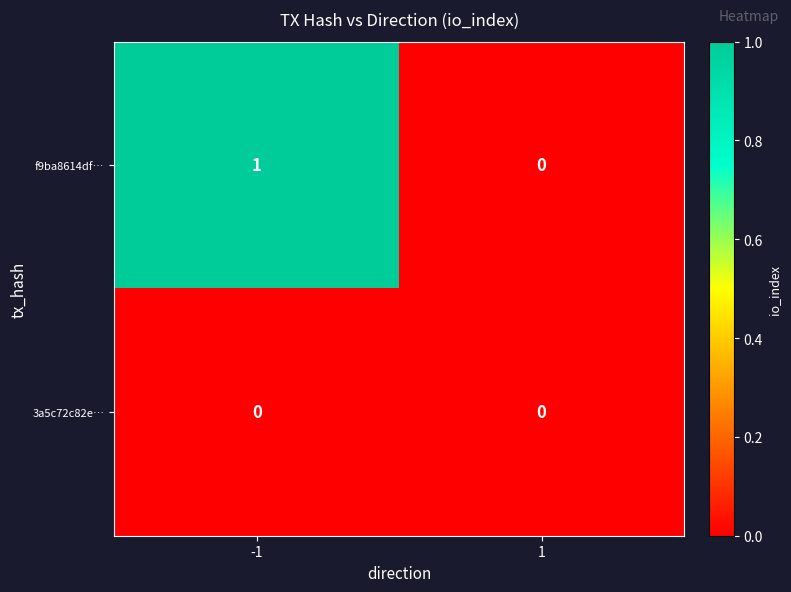

List the series in order of their peak value, highest first.

f9ba8614df…, 3a5c72c82e…